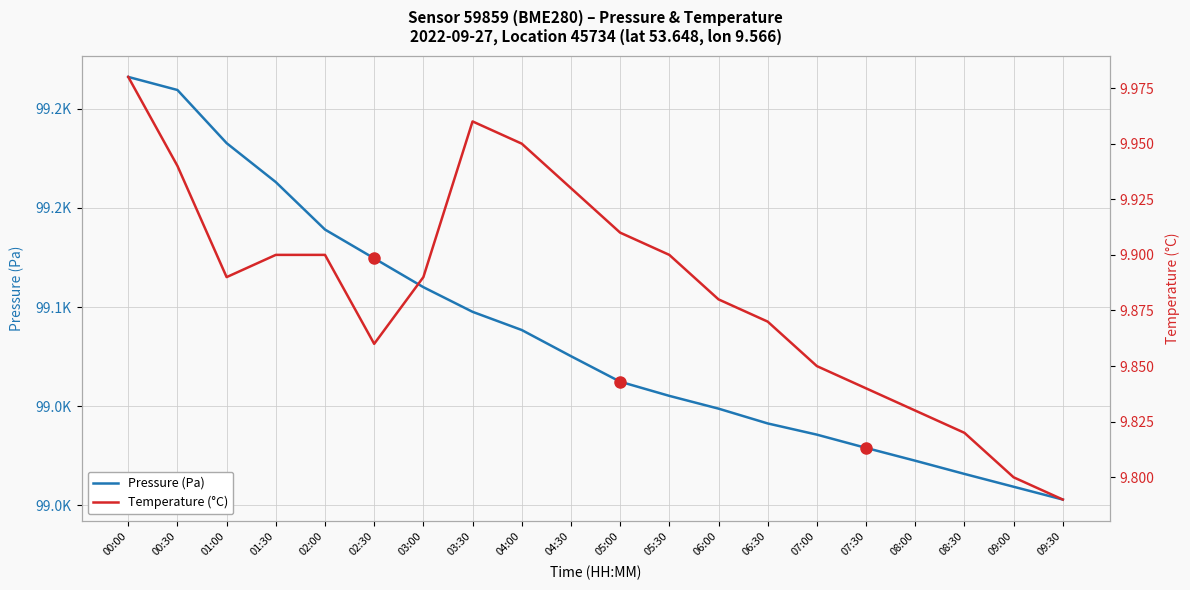

Which series has the largest total across all categories?

Pressure (Pa)